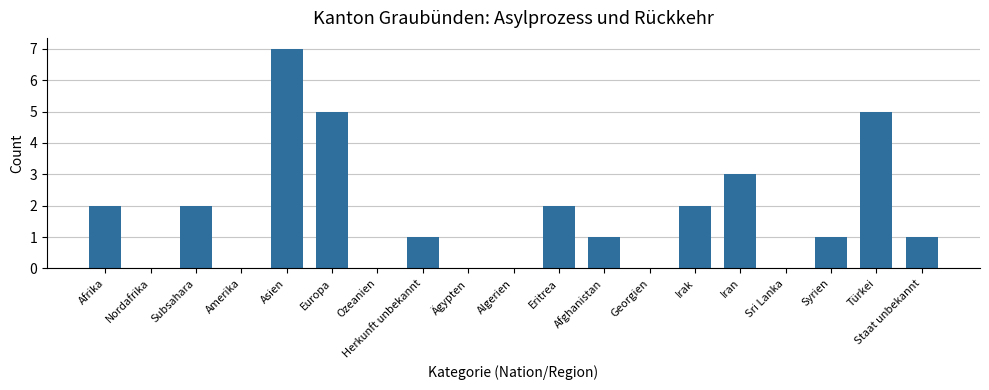

Between Afrika and Amerika, which is larger?

Afrika